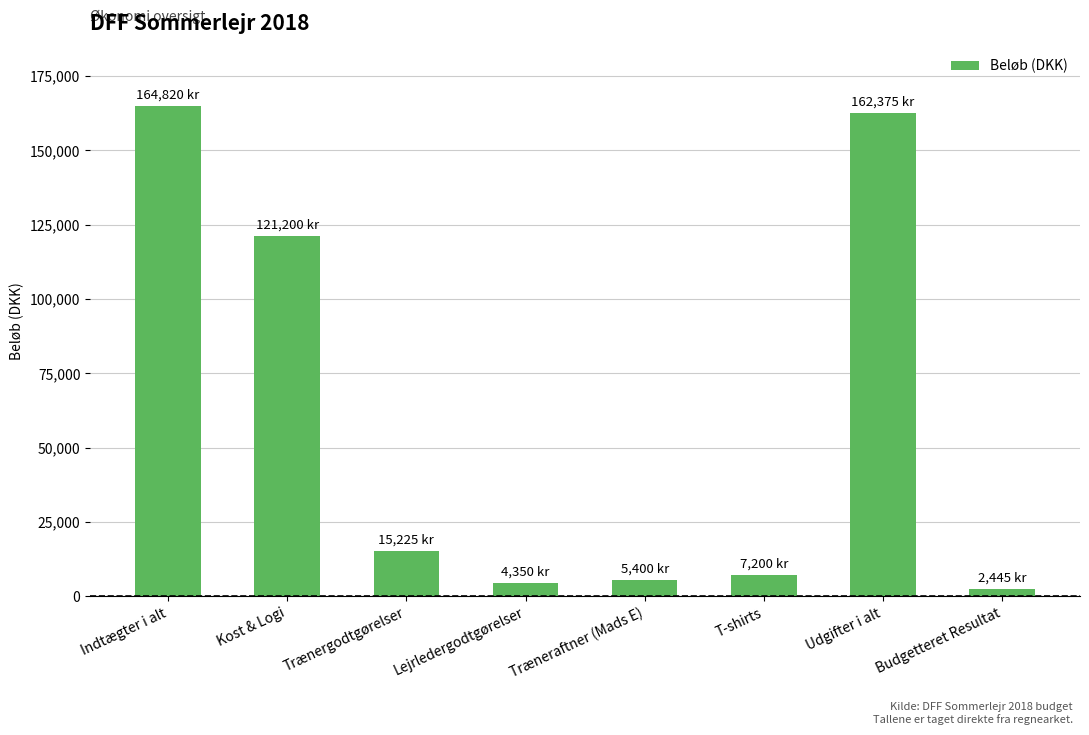

What is the maximum value shown in the chart?

164820